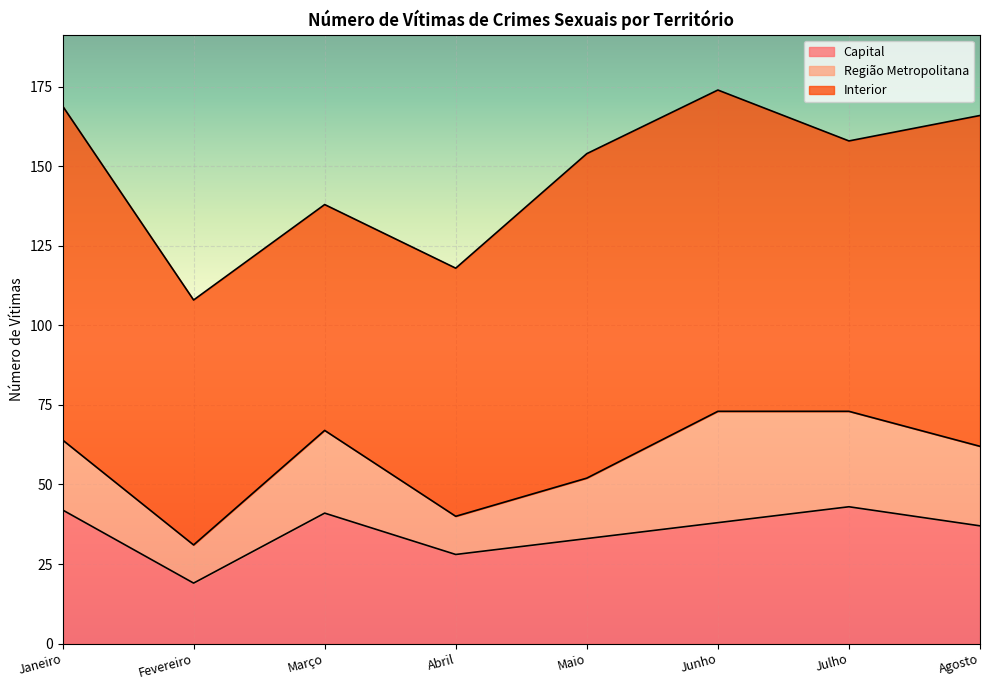

What is the sum of the Região Metropolitana values at Fevereiro and Abril?

24